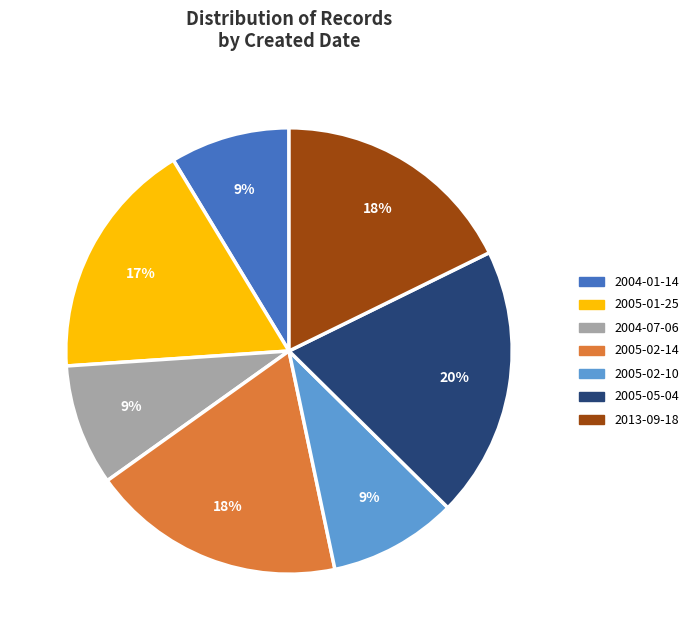

True or false: 2013-09-18 accounts for 28% of the total.

False